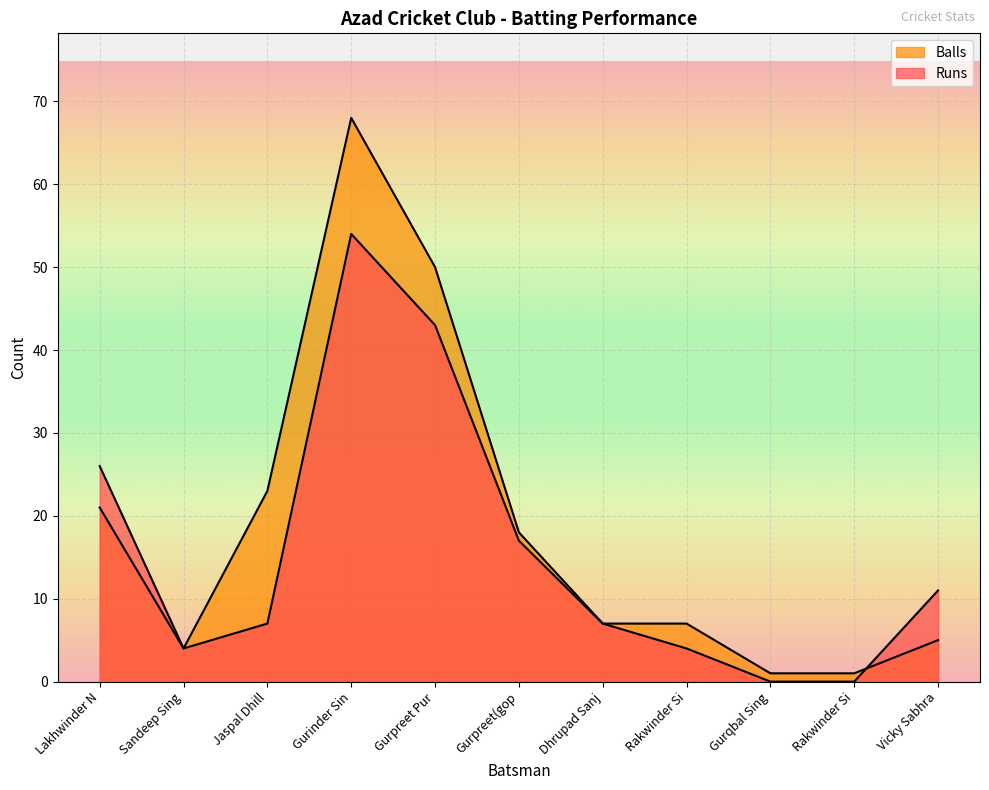

Count the number of data series in this chart.

2